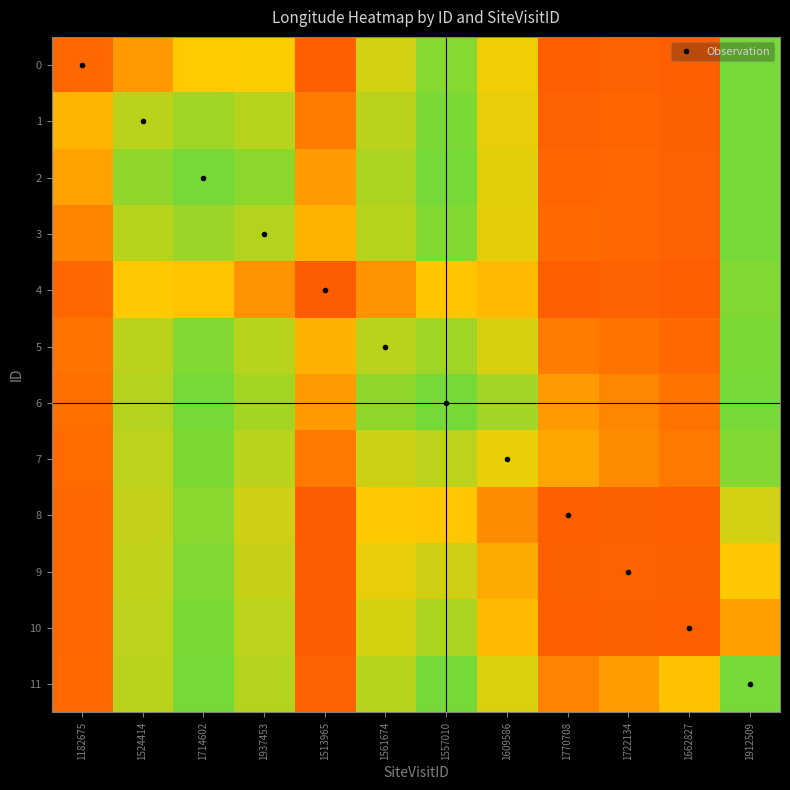

Between 1912509 and 1557010, which is larger?

1912509